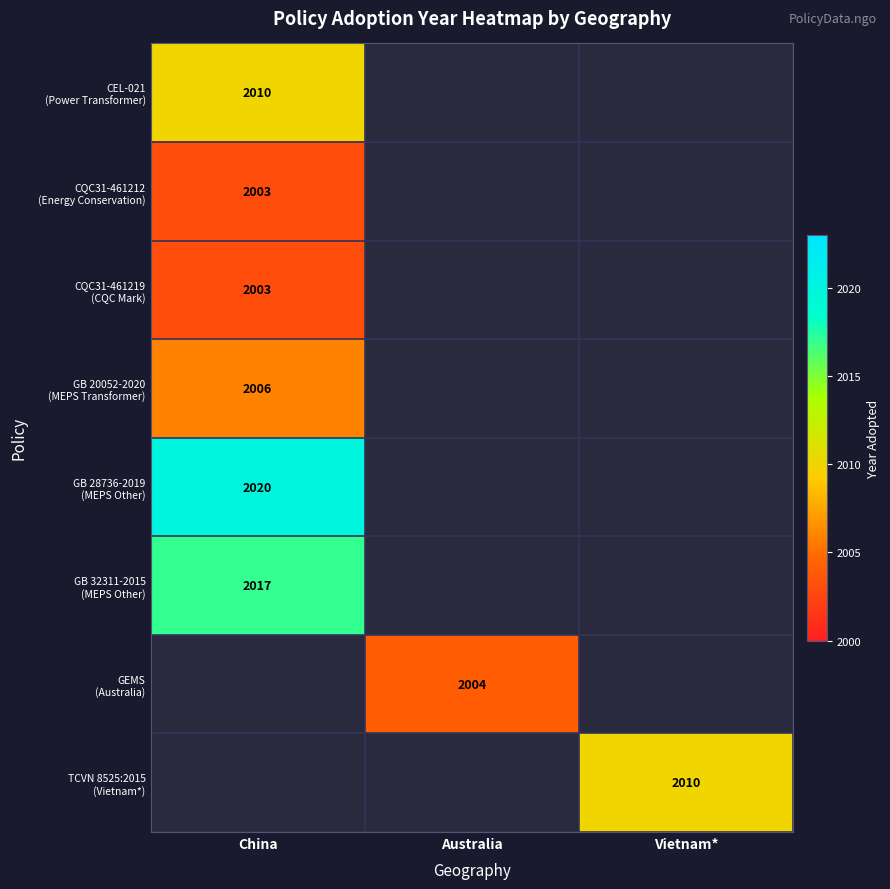

How many series are shown in this chart?

8